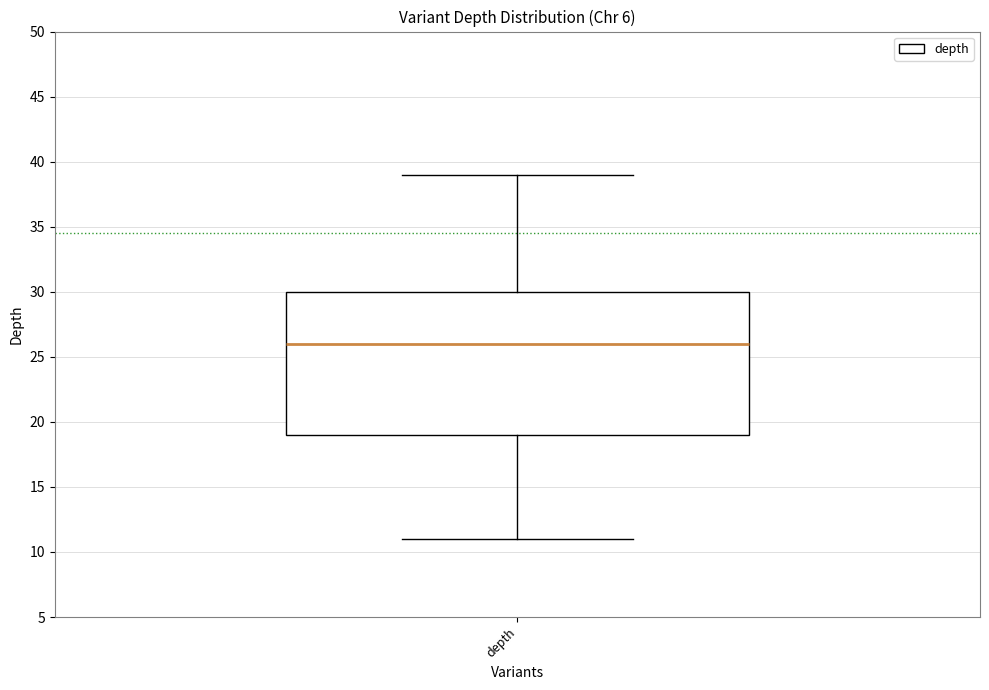

Read this box plot against the y-axis: the position of the median line, the range covered by the box, and the ends of both whiskers. The values are not printed on the chart, so give them approximately, as read against the axis.

median 26, box 19 to 30, whiskers 11 to 39